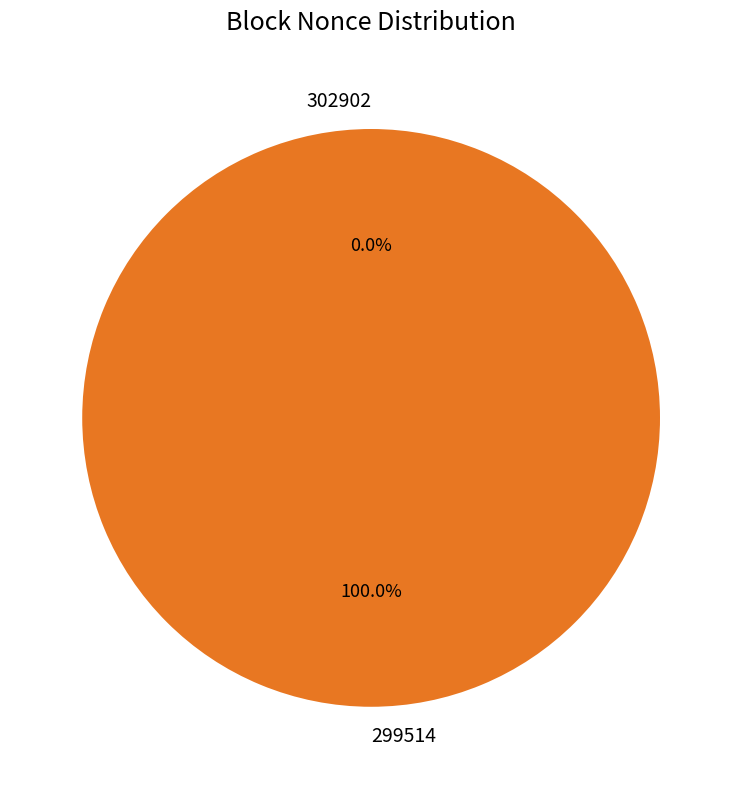

To the nearest percent, what percentage of the pie is 299514?

100%